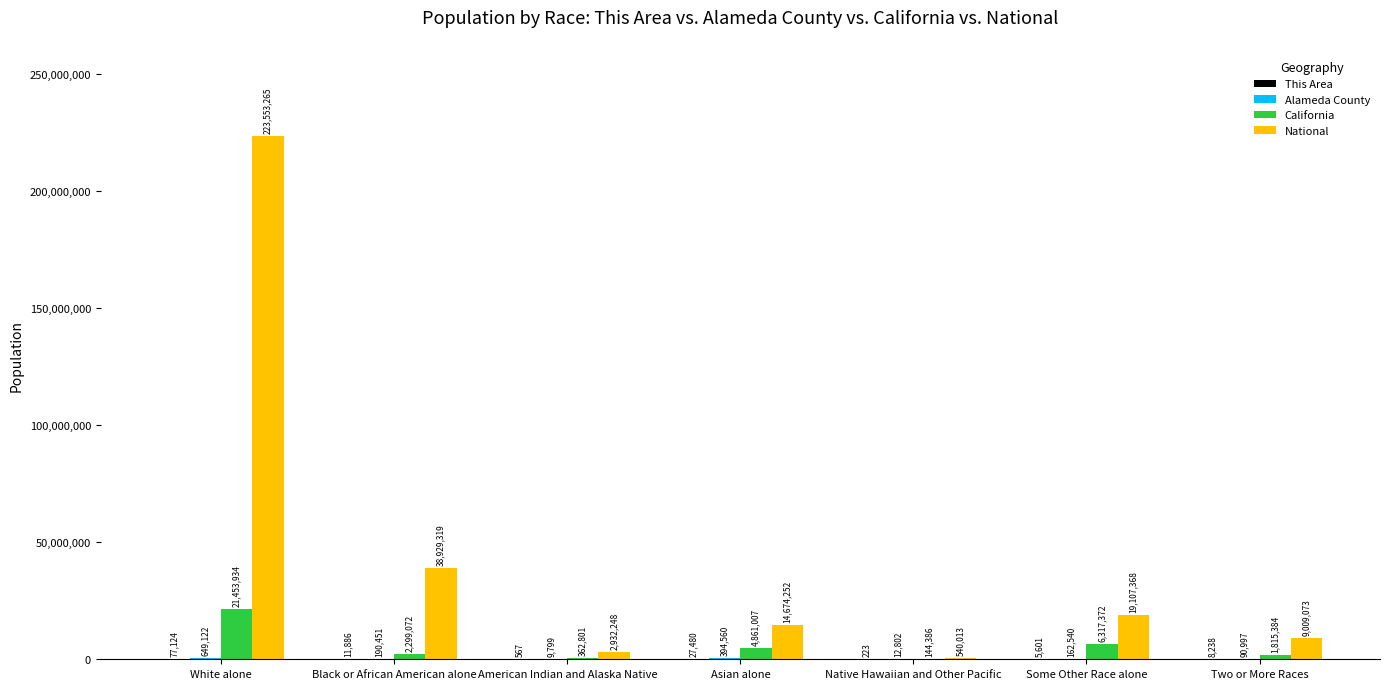

Which label corresponds to the largest value in the chart?

White alone